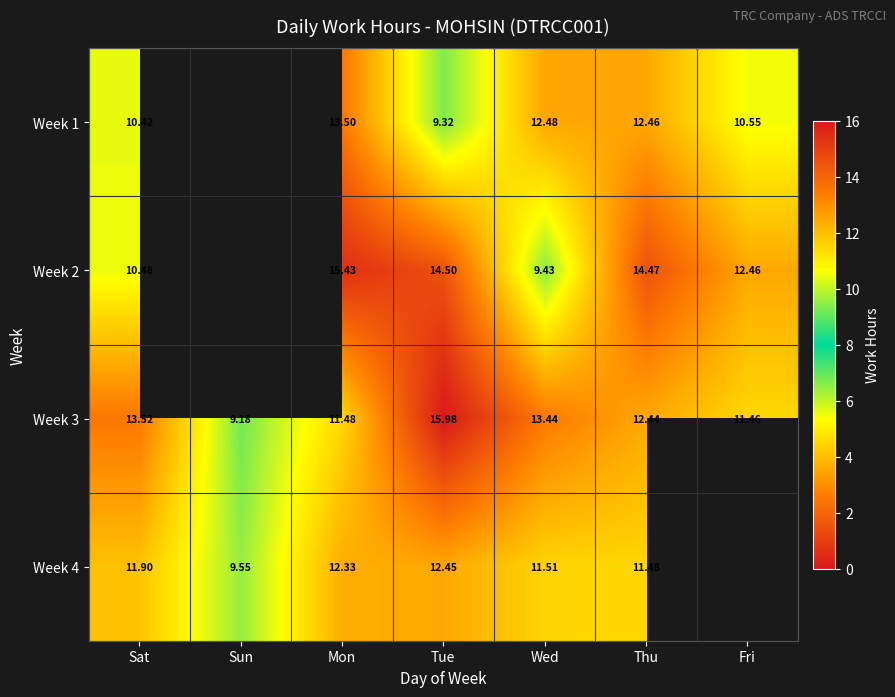

At which category is the sum across all series the highest?

Mon